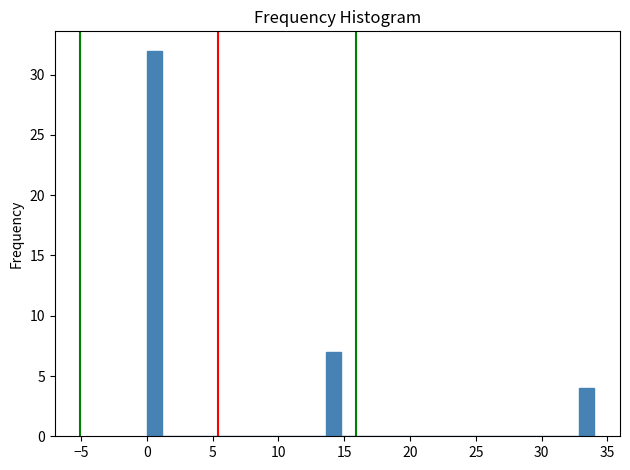

Read against the x-axis, roughly where is the centre of the tallest bar?

0.5